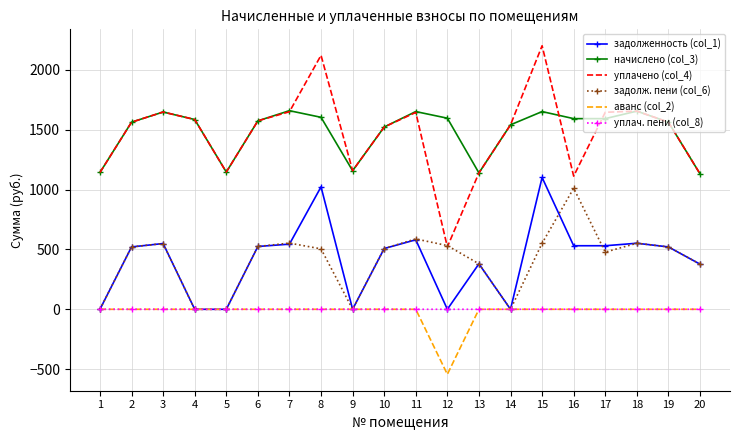

The value of задолженность (col_1) at 11 is 580.7. True or false?

True